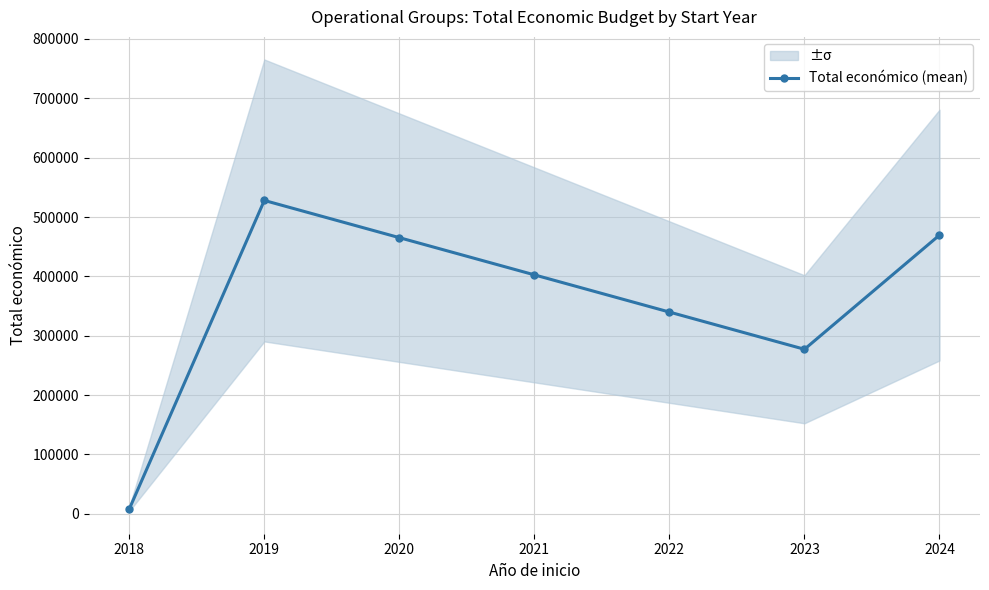

What is the value of the Total económico (mean) point at the 6th from the left?

277134.5